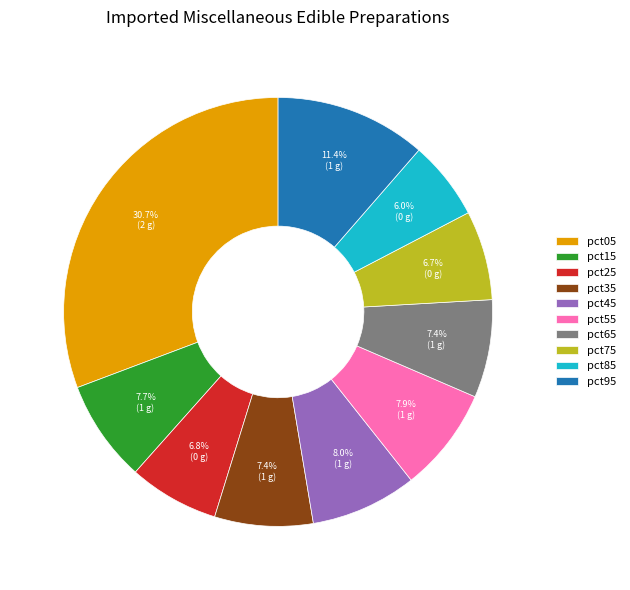

True or false: pct65 accounts for 1% of the total.

False